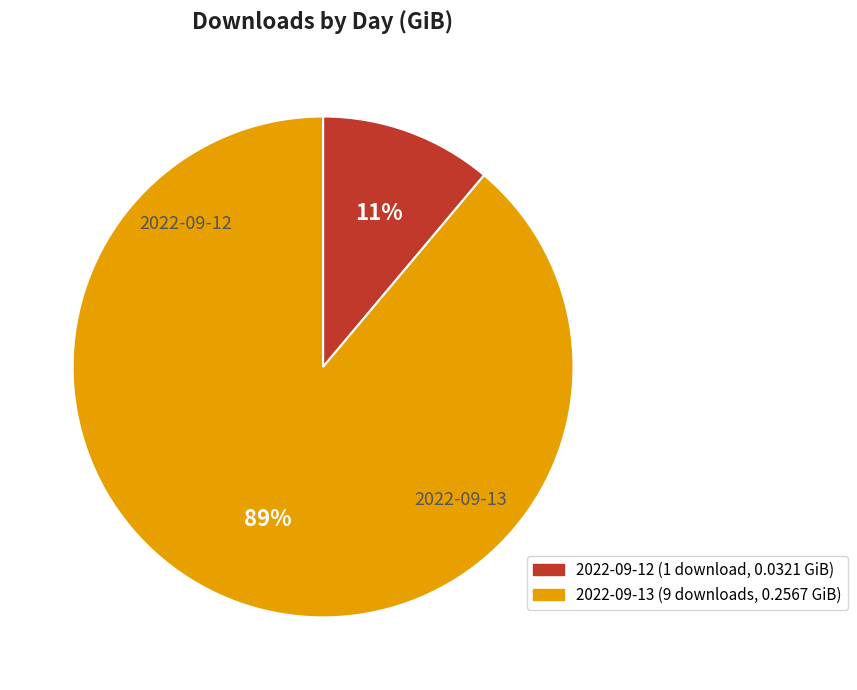

Which category accounts for the majority?

2022-09-13